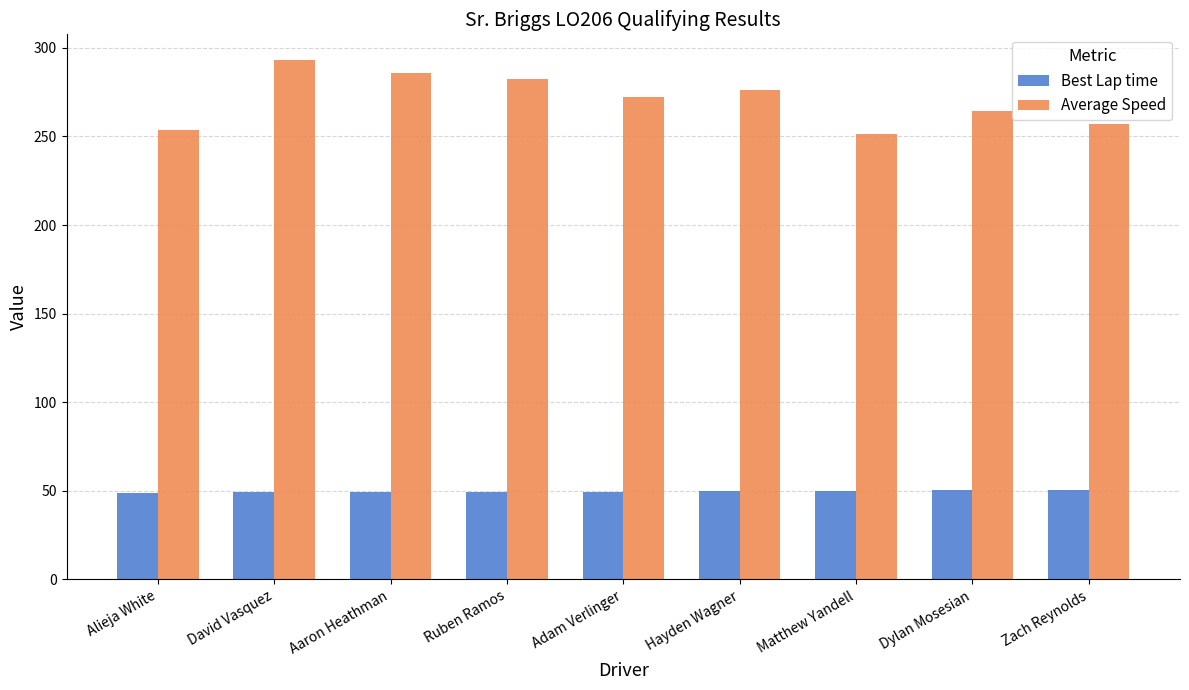

What is the highest value of the Average Speed series?

293.0